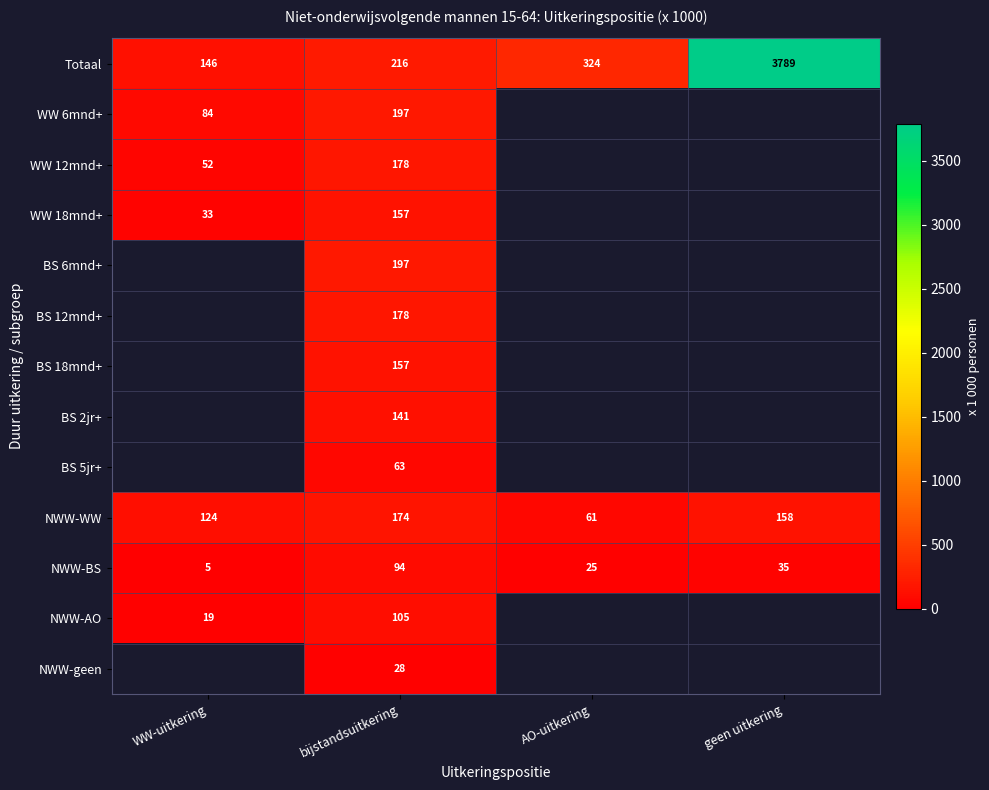

List the labels in order of Totaal value, smallest first.

WW-uitkering, bijstandsuitkering, AO-uitkering, geen uitkering